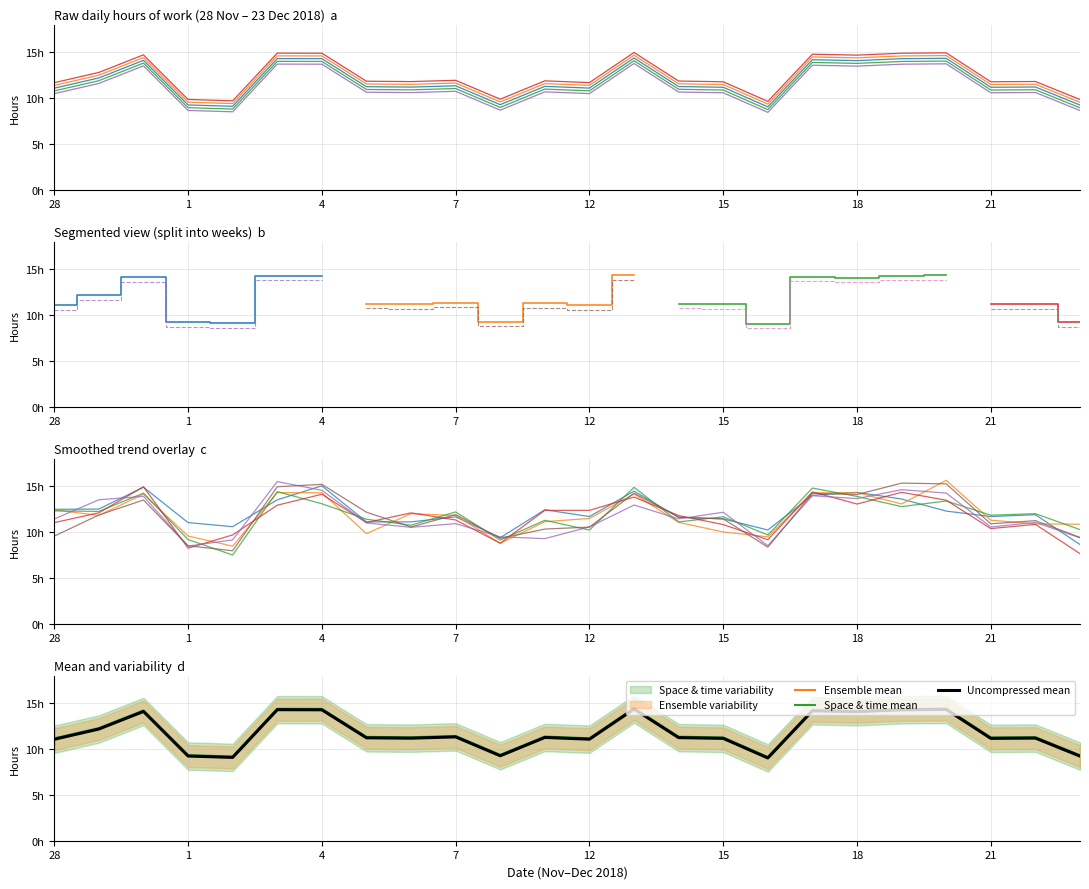

What is the ratio of the value at 14 to the value at 13?

0.8